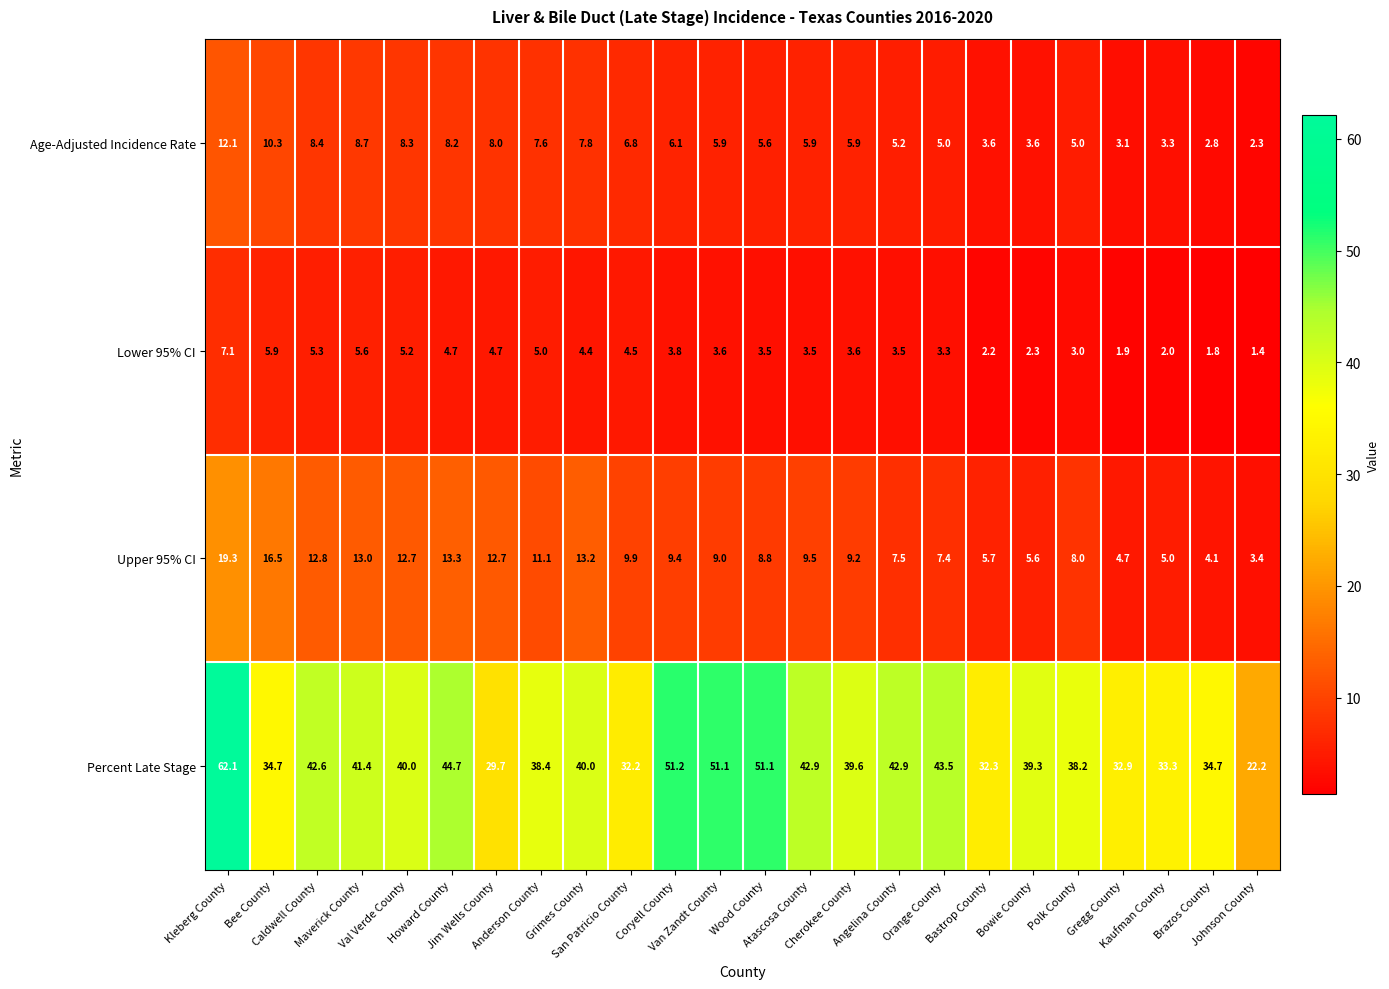

Between Anderson County and Wood County, which series saw the biggest shift?

Percent Late Stage